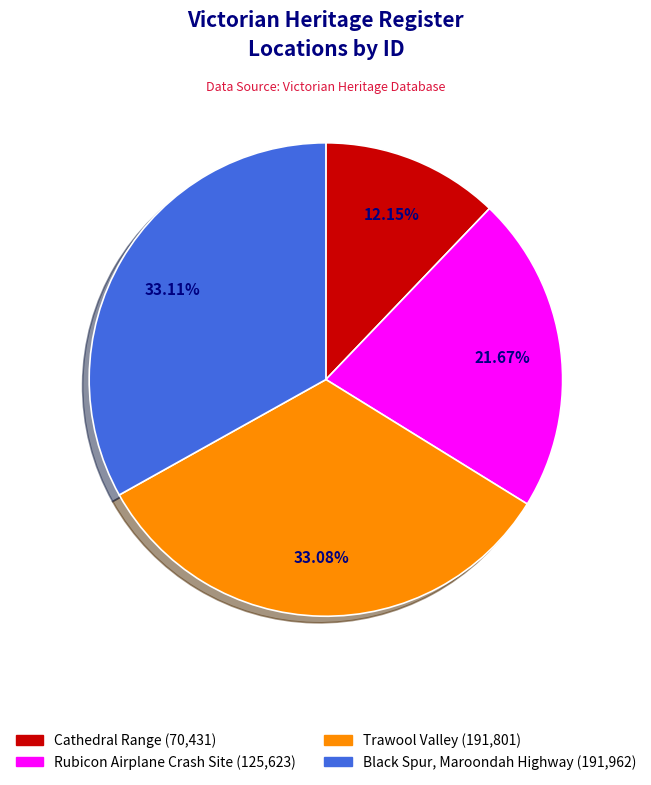

To the nearest percent, what is the average slice percentage?

25%